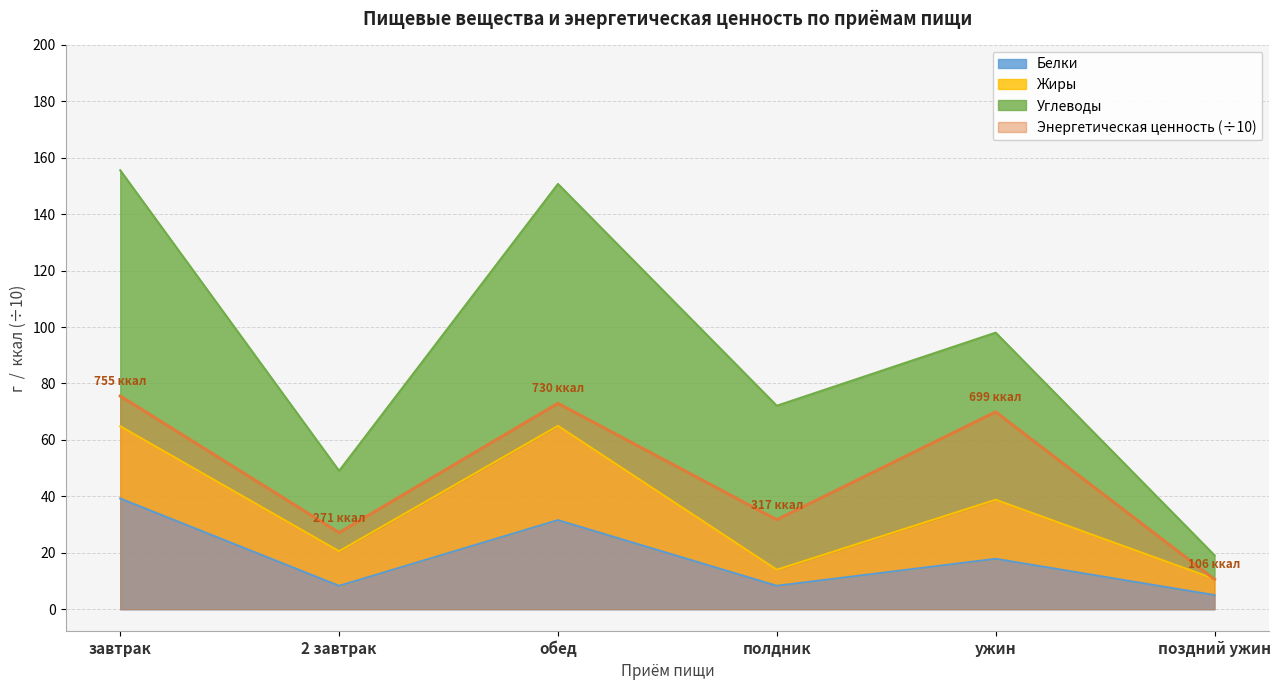

At which category does the chart reach its peak across all series?

завтрак